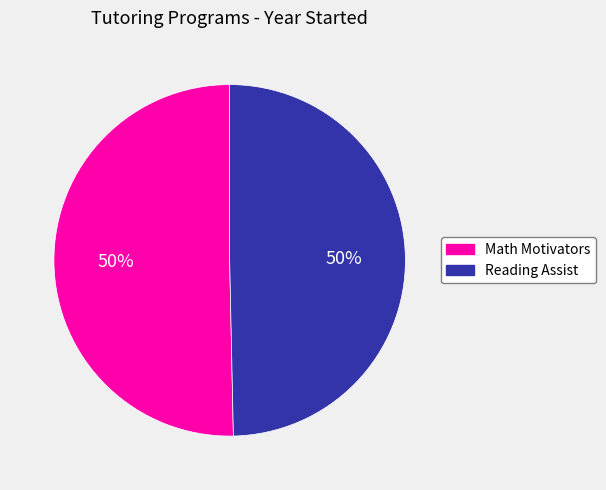

What percentage is the Math Motivators slice, to the nearest percent?

50%